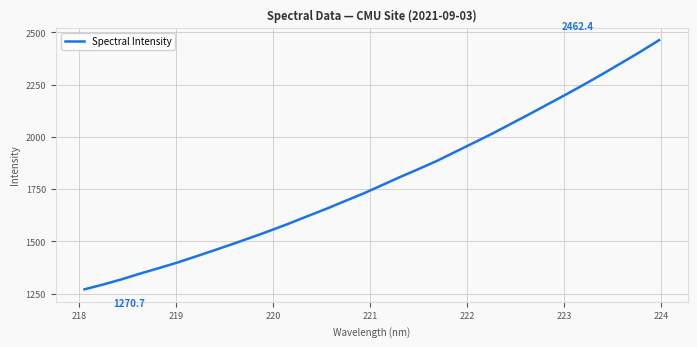

What is the smallest value displayed?

1270.7